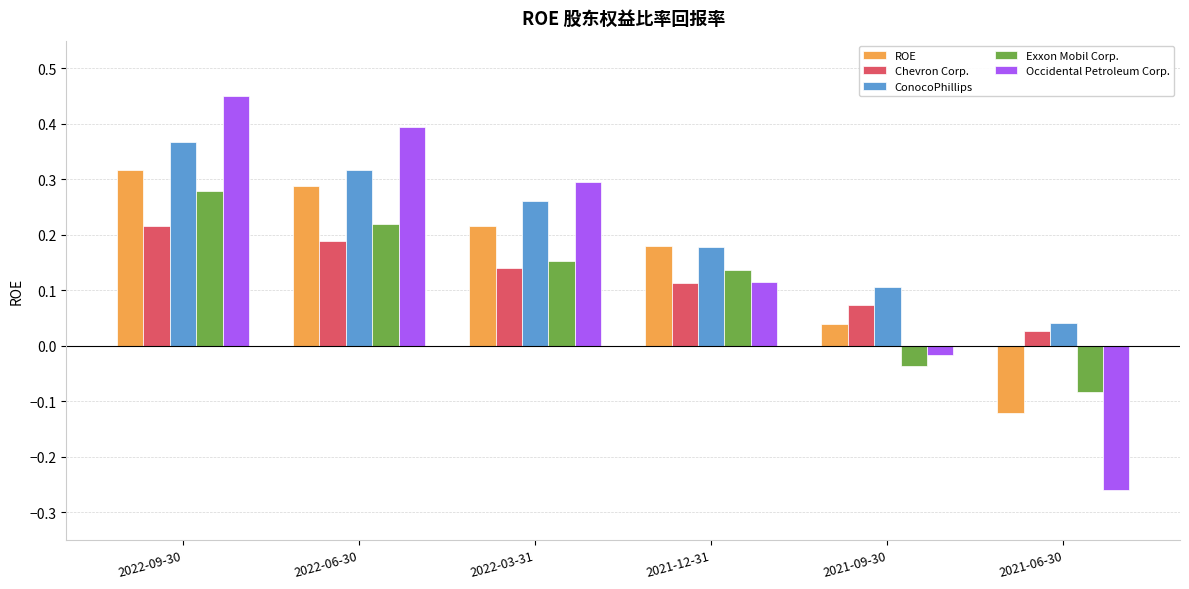

Between 2021-12-31 and 2021-06-30, which series saw the biggest shift?

Occidental Petroleum Corp.